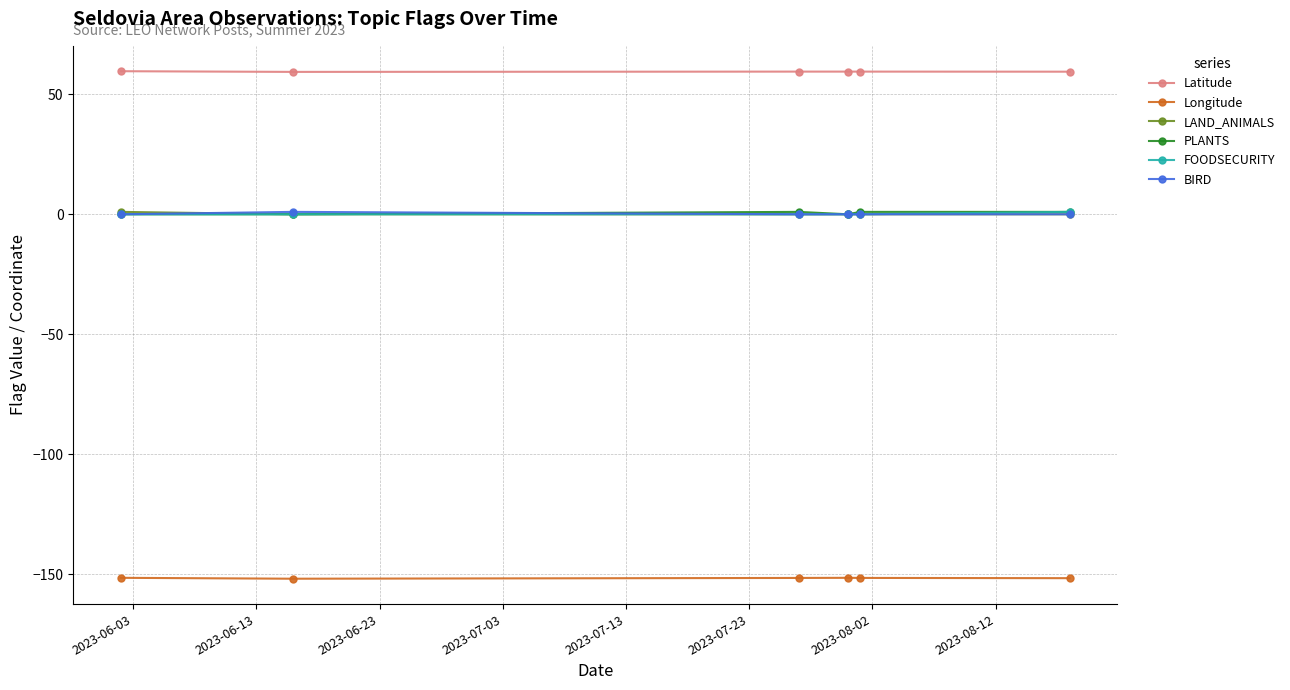

Does the chart display data point markers on the line(s)?

Yes